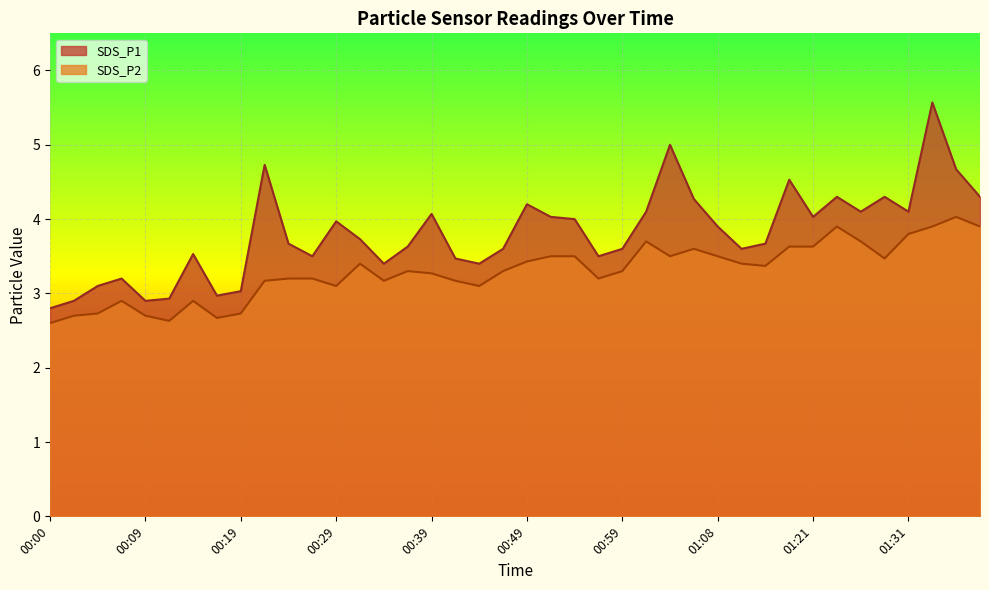

True or false: SDS_P1 has a value of 4.3 at 01:28.

True